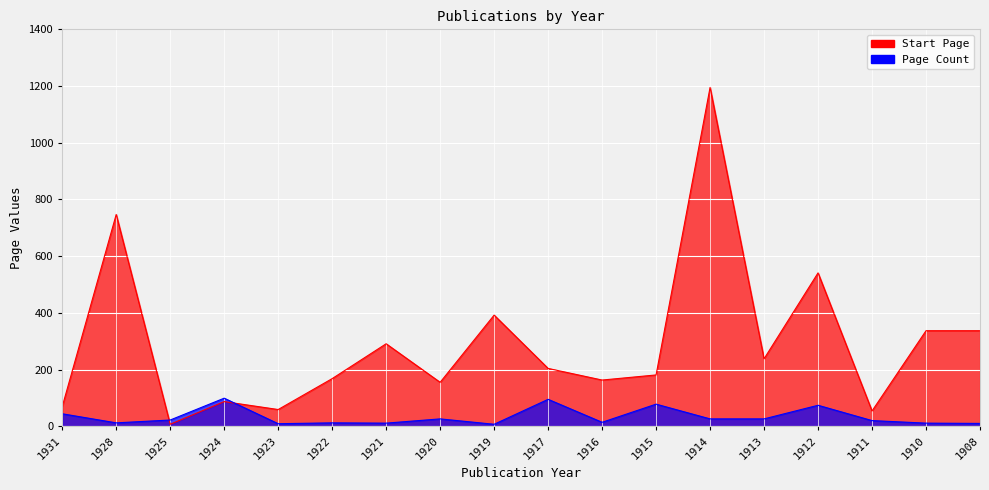

How many intersections are there between Start Page and Page Count?

2